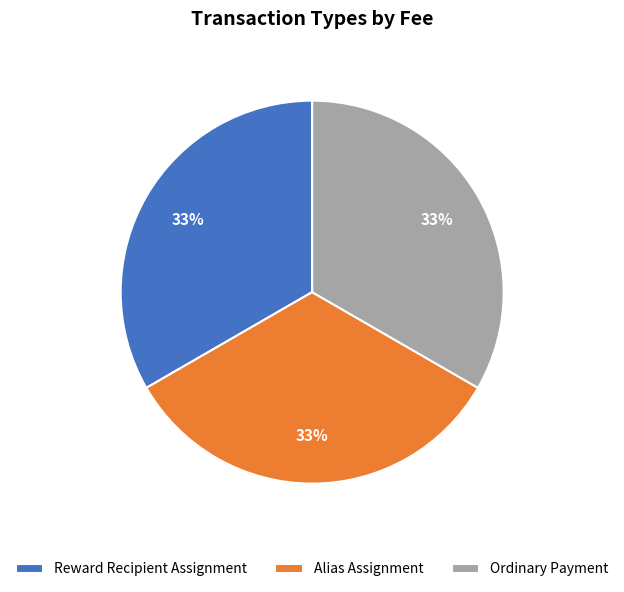

Approximately how many times larger is the value at Ordinary Payment compared to Reward Recipient Assignment?

1.0